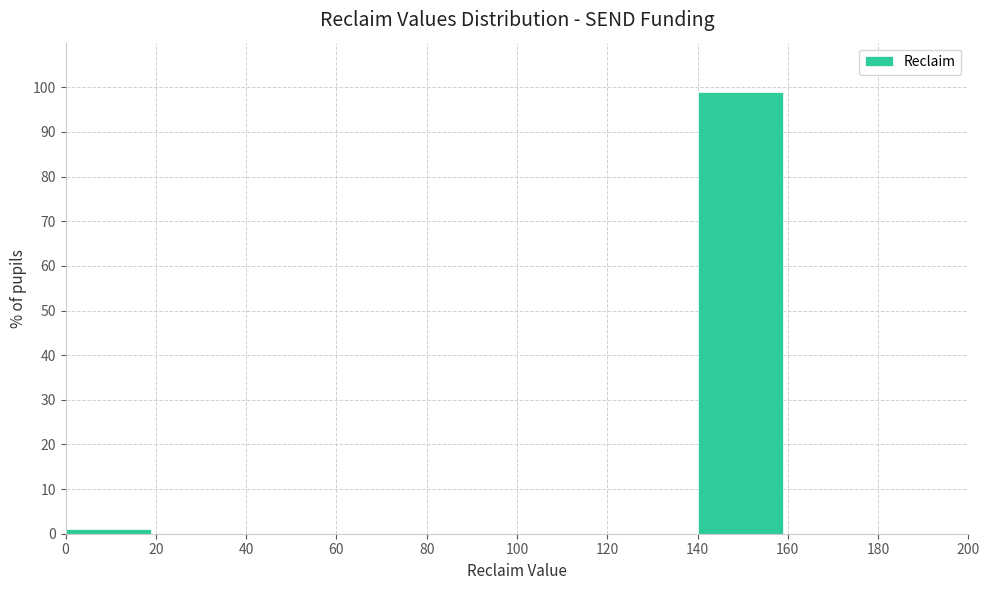

Reading left to right, list every bar in this chart as the range it spans on the x-axis followed by its height. The values are not printed on the chart, so give them approximately, as read against the axis.

0 to 20: 1
20 to 40: 0
40 to 60: 0
60 to 80: 0
80 to 100: 0
100 to 120: 0
120 to 140: 0
140 to 160: 99
160 to 180: 0
180 to 200: 0